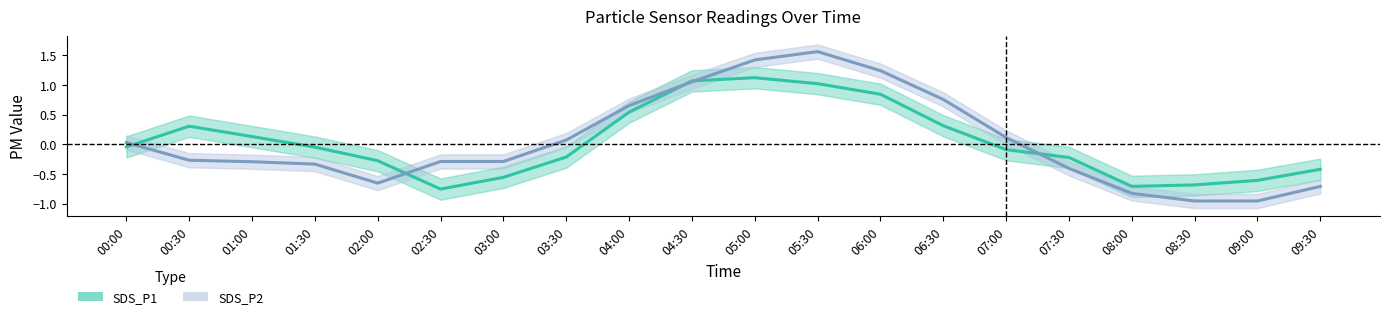

List the series in order of their peak value, lowest first.

SDS_P1, SDS_P2